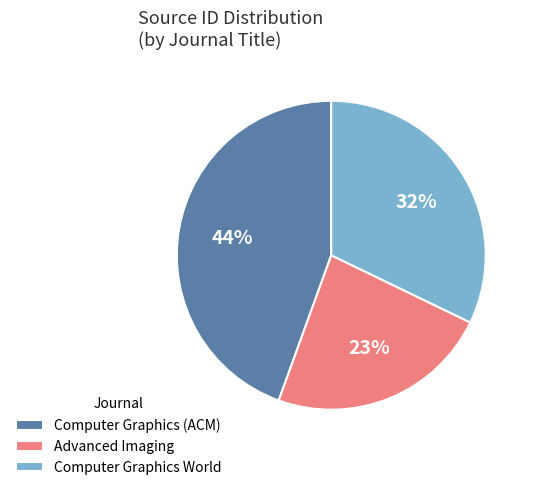

Is the sum of Computer Graphics World and Advanced Imaging greater than half?

Yes